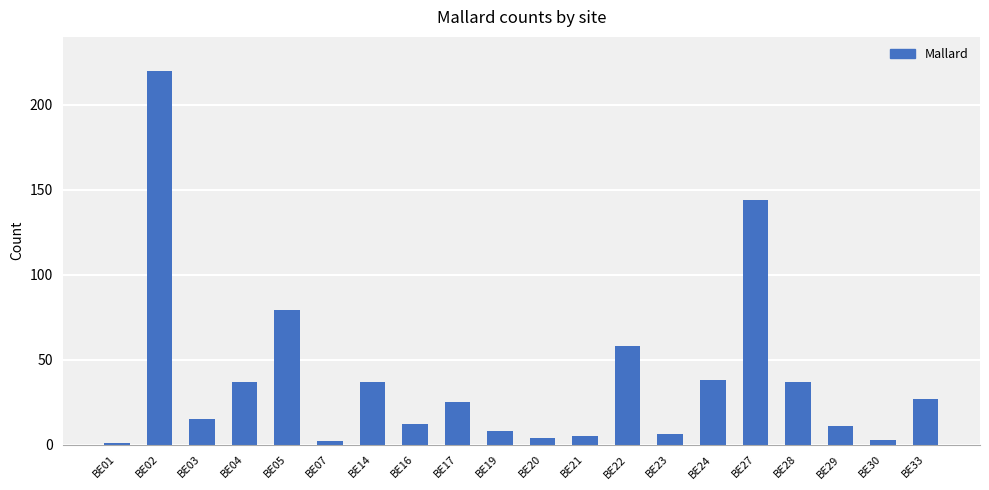

Where is the data nearest to the value 110?

BE05